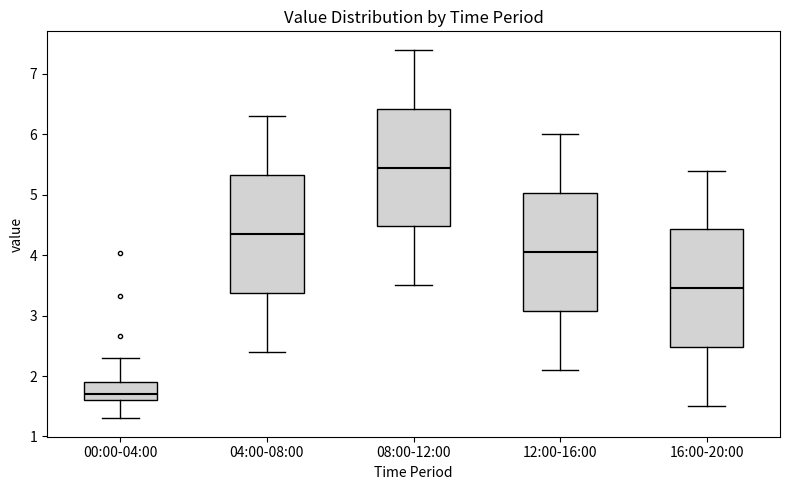

Reading left to right, transcribe this box plot: for each box, give where its median line is, the range the box spans, and where its two whiskers end, as read against the y-axis. The values are not printed on the chart, so give them approximately, as read against the axis.

00:00-04:00: median 1.7, box 1.6 to 1.9, whiskers 1.3 to 2.3
04:00-08:00: median 4.4, box 3.4 to 5.3, whiskers 2.4 to 6.3
08:00-12:00: median 5.5, box 4.5 to 6.4, whiskers 3.5 to 7.4
12:00-16:00: median 4.1, box 3.1 to 5.0, whiskers 2.1 to 6.0
16:00-20:00: median 3.5, box 2.5 to 4.4, whiskers 1.5 to 5.4